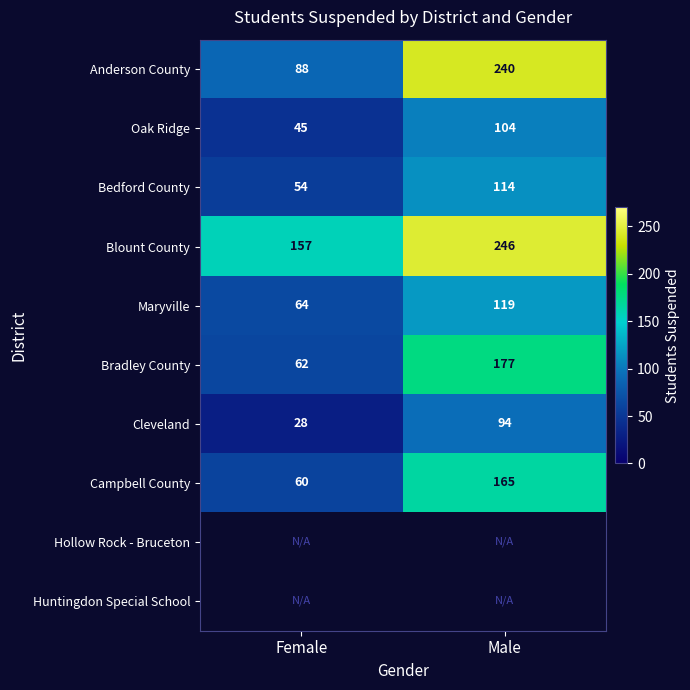

The value of Bedford County at Male is 176. True or false?

False